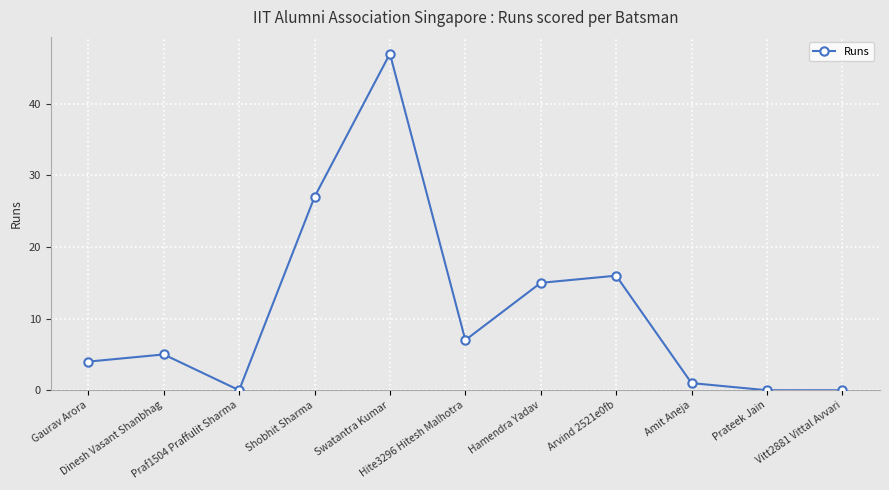

What is the difference between the maximum and minimum values?

47